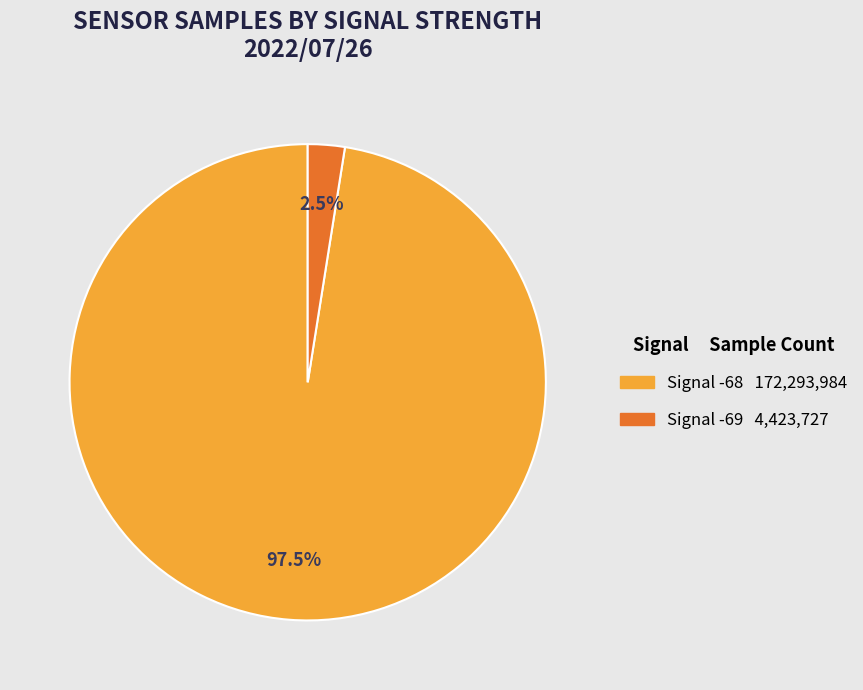

Does any single category account for the majority?

Yes